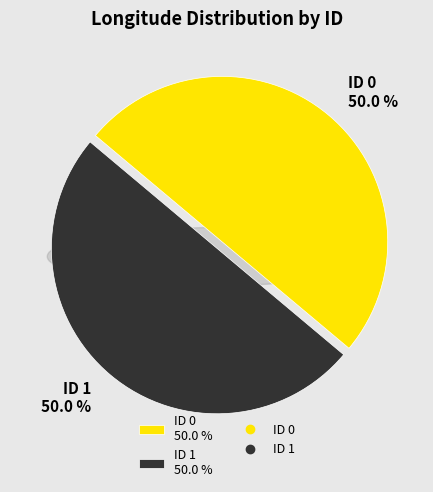

What portion of the pie excludes 0?

50.0%